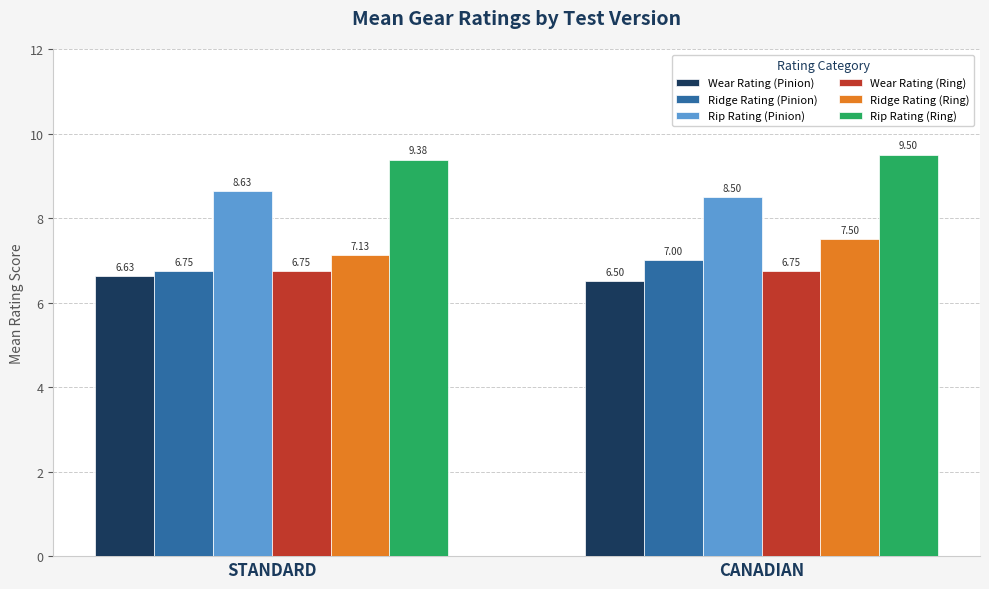

What is the value of the Rip Rating (Pinion) bar at the 2nd from the left?

8.5